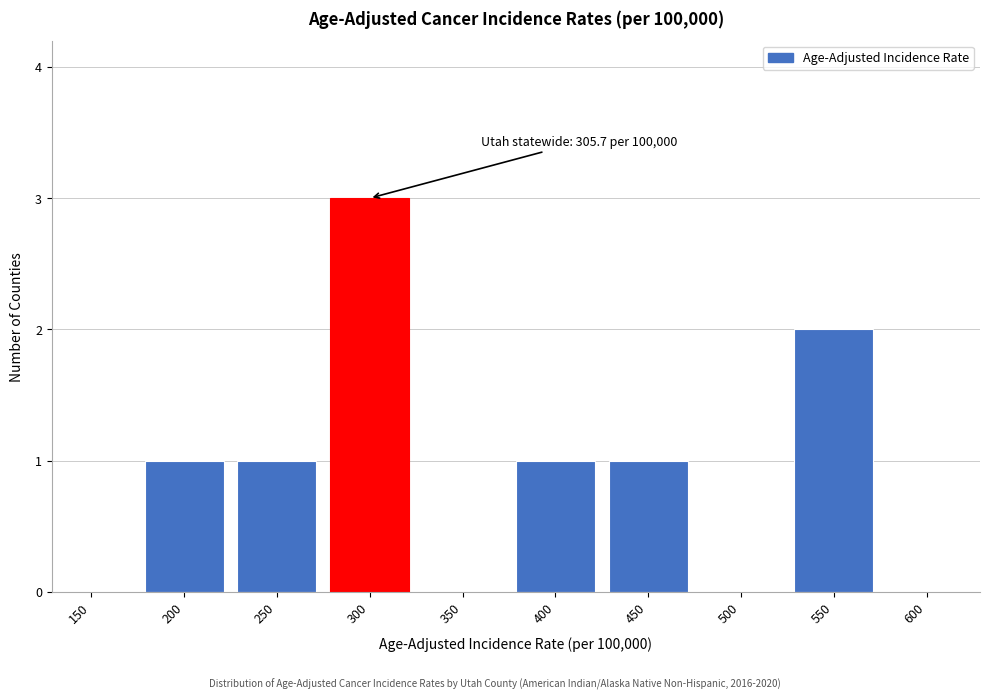

Reading left to right, extract all data points from this chart.

150=0	200=1	250=1	300=3	350=0	400=1	450=1	500=0	550=2	600=0